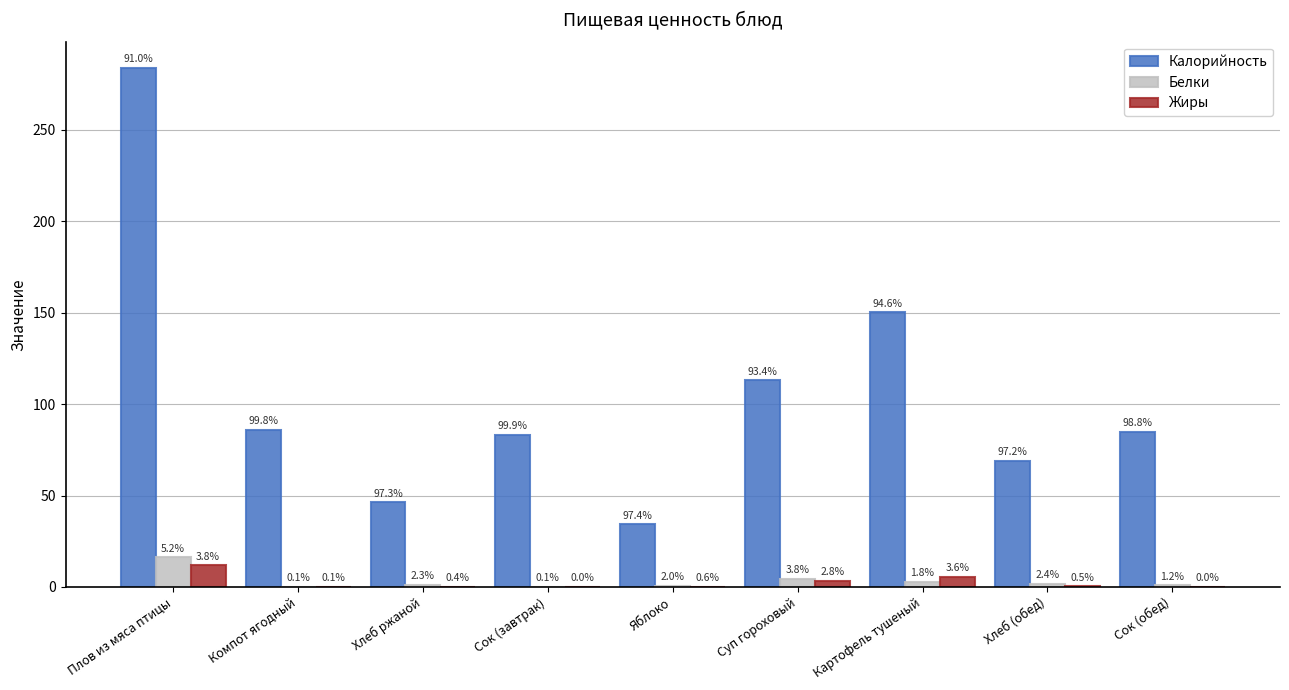

What are all the series names shown in the legend?

Калорийность, Белки, Жиры